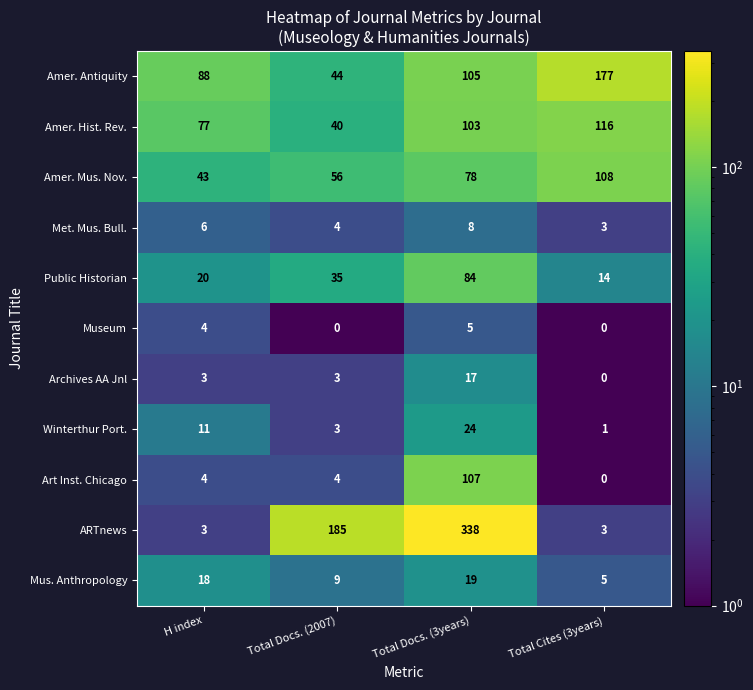

The value of Art Inst. Chicago at H index is 4. True or false?

True